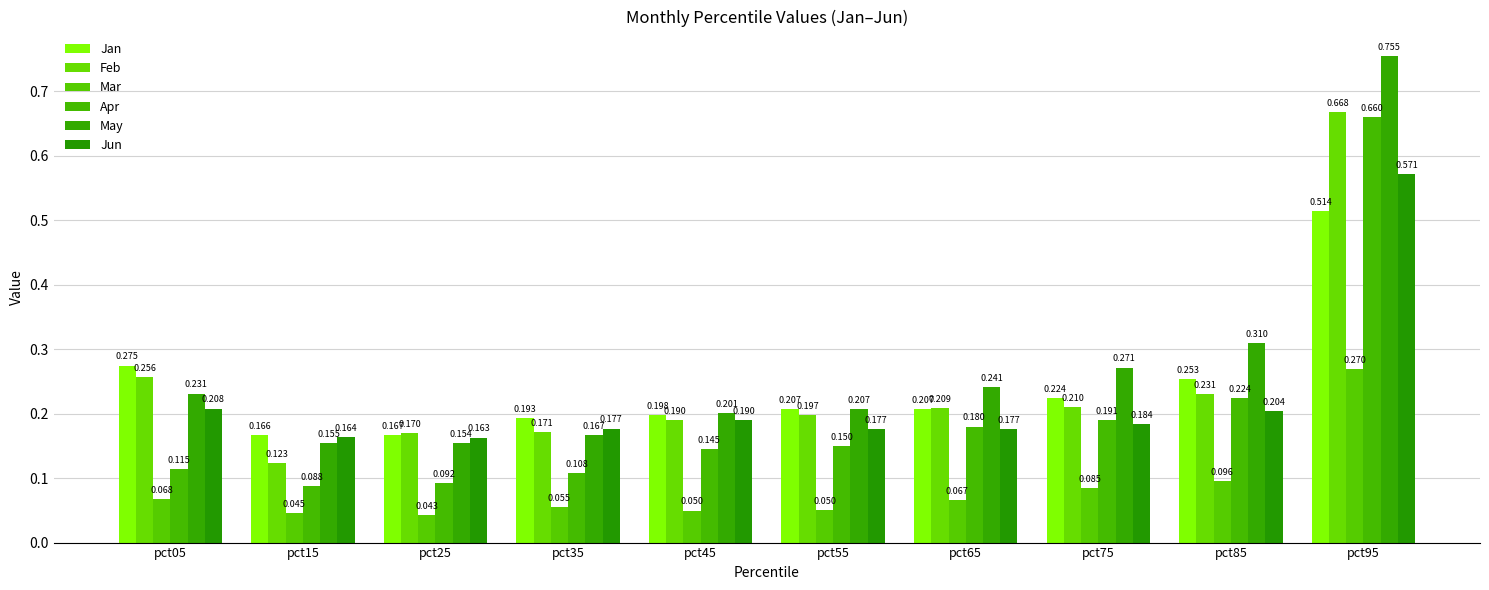

What is the difference between the highest and lowest values at pct55?

0.2